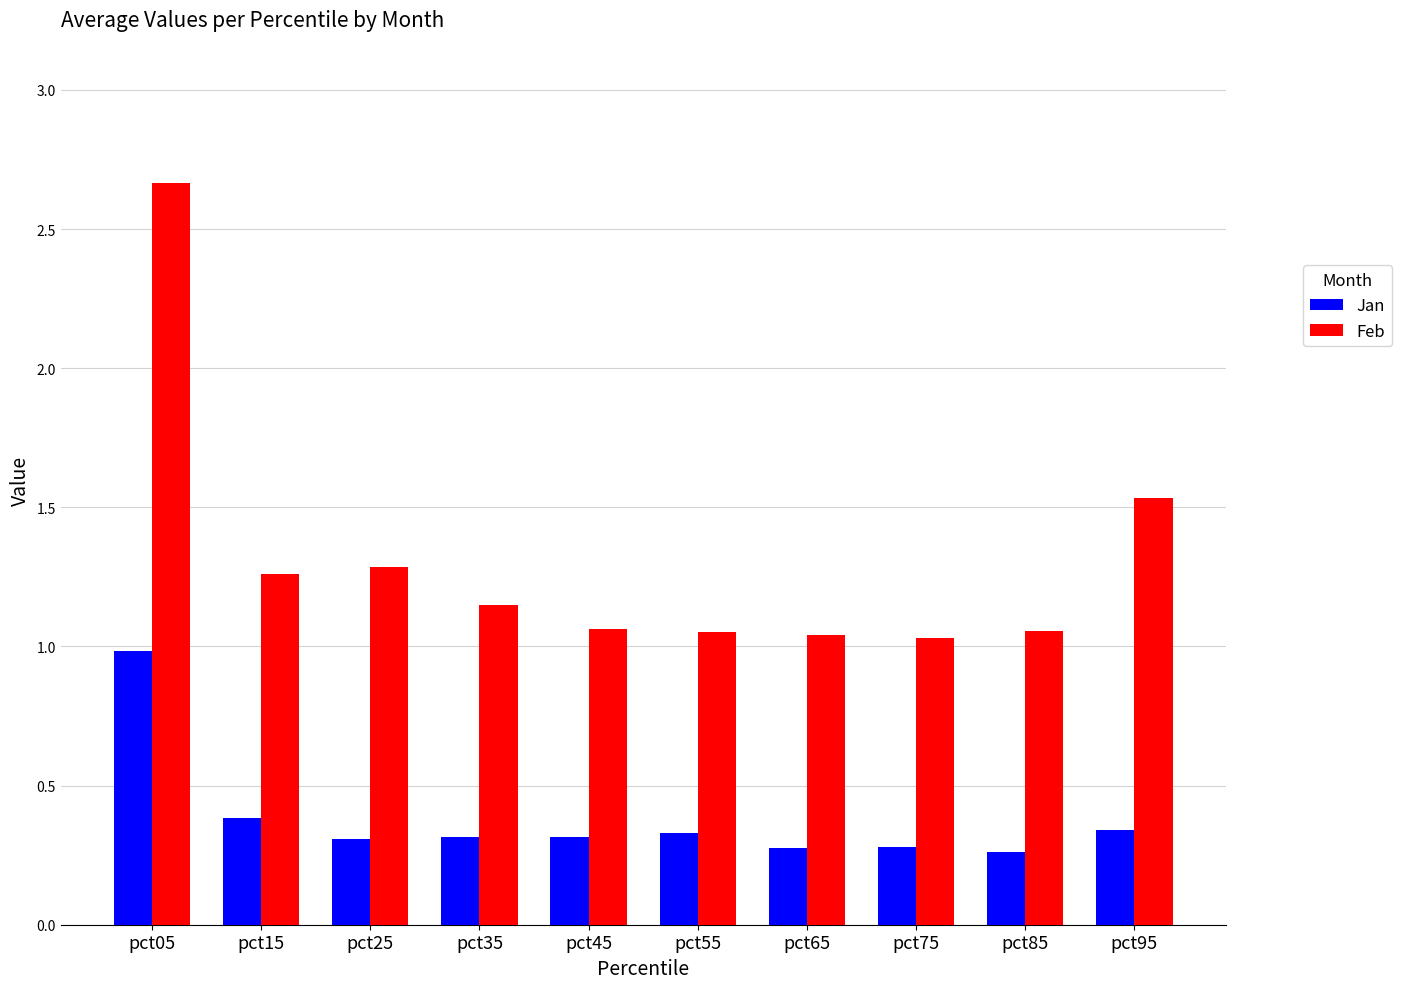

Which category has the highest value across all series?

pct05